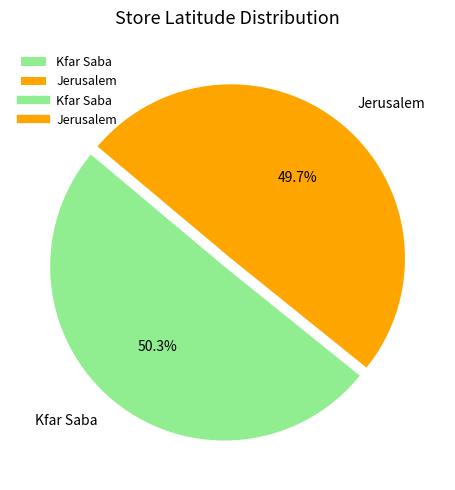

How much of the chart is everything except Kfar Saba?

49.7%